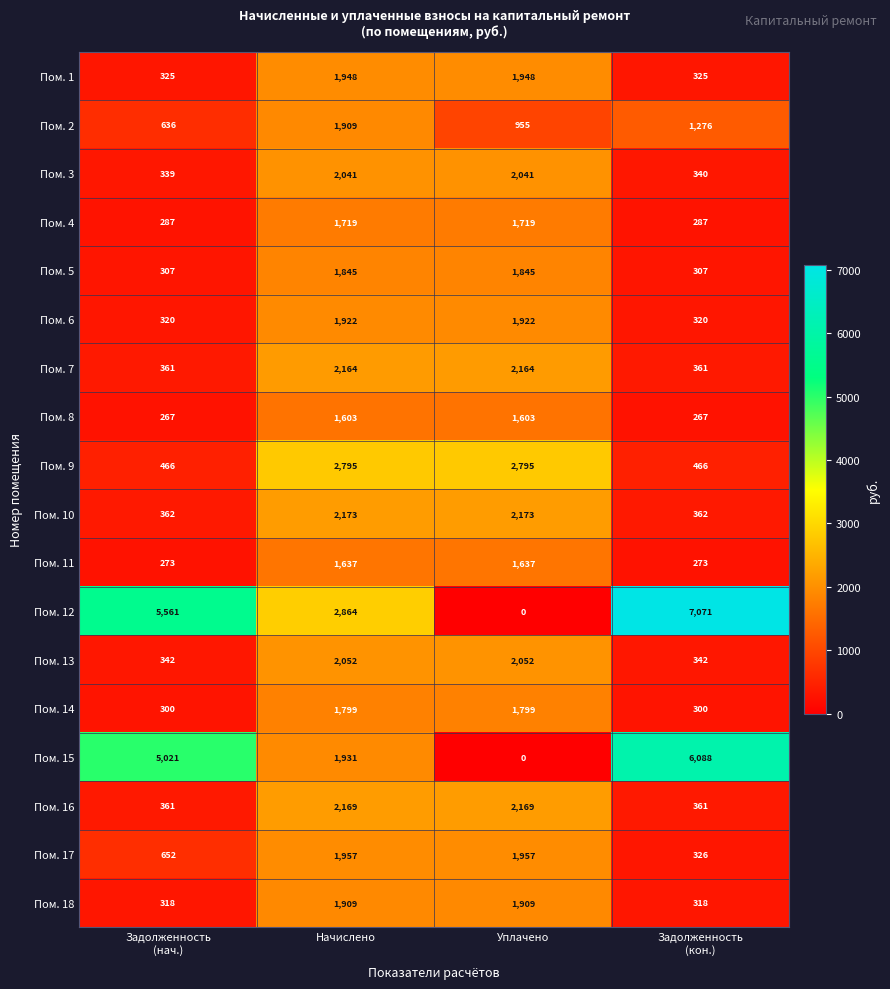

What is the greatest value displayed?

7071